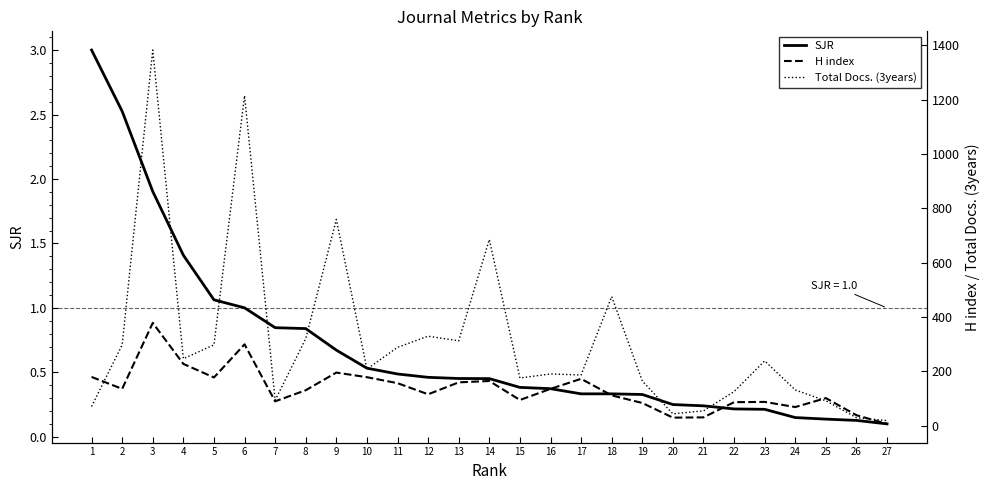

Read the SJR value at 23.

0.2